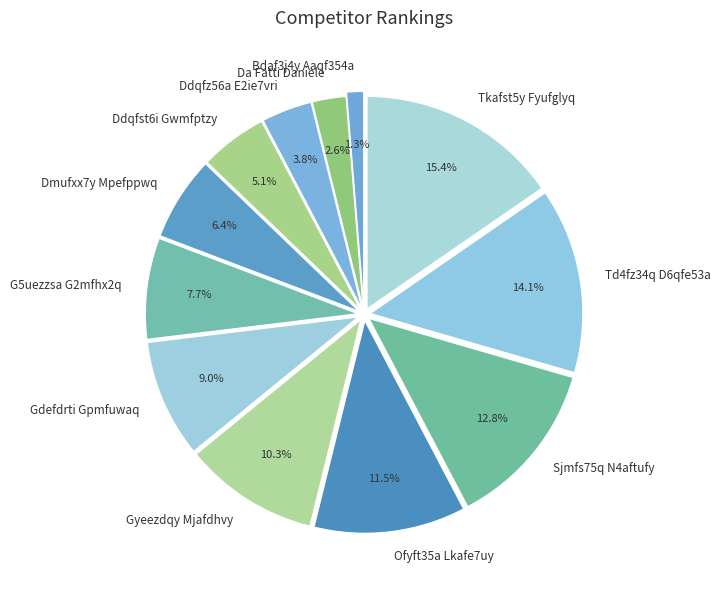

True or false: Bdaf3j4y Aaqf354a accounts for 1% of the total.

True